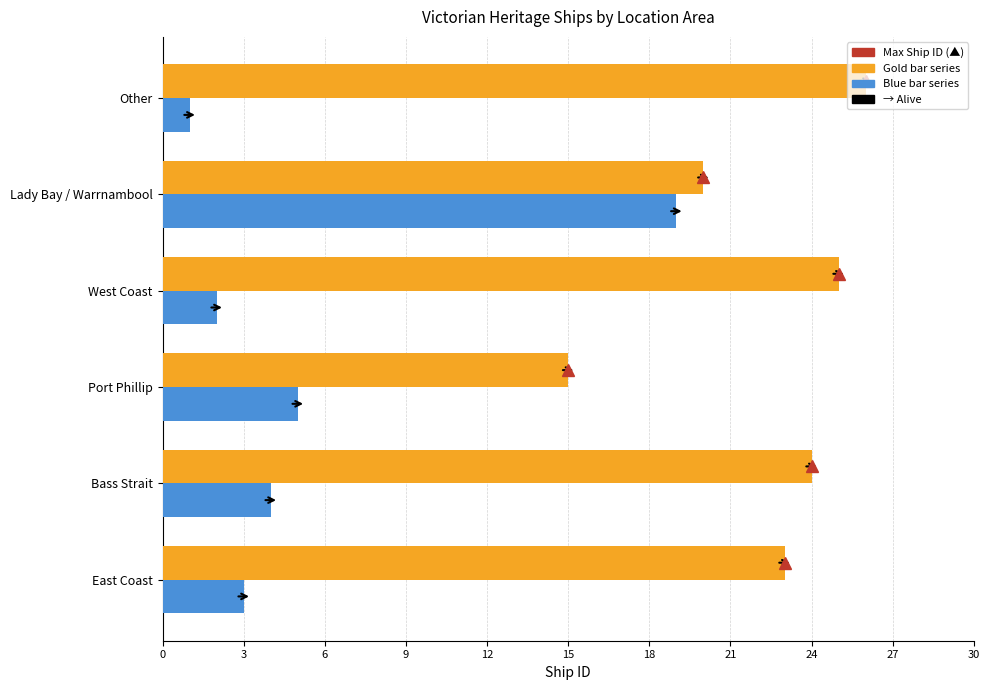

At which category does the chart reach its peak across all series?

Other